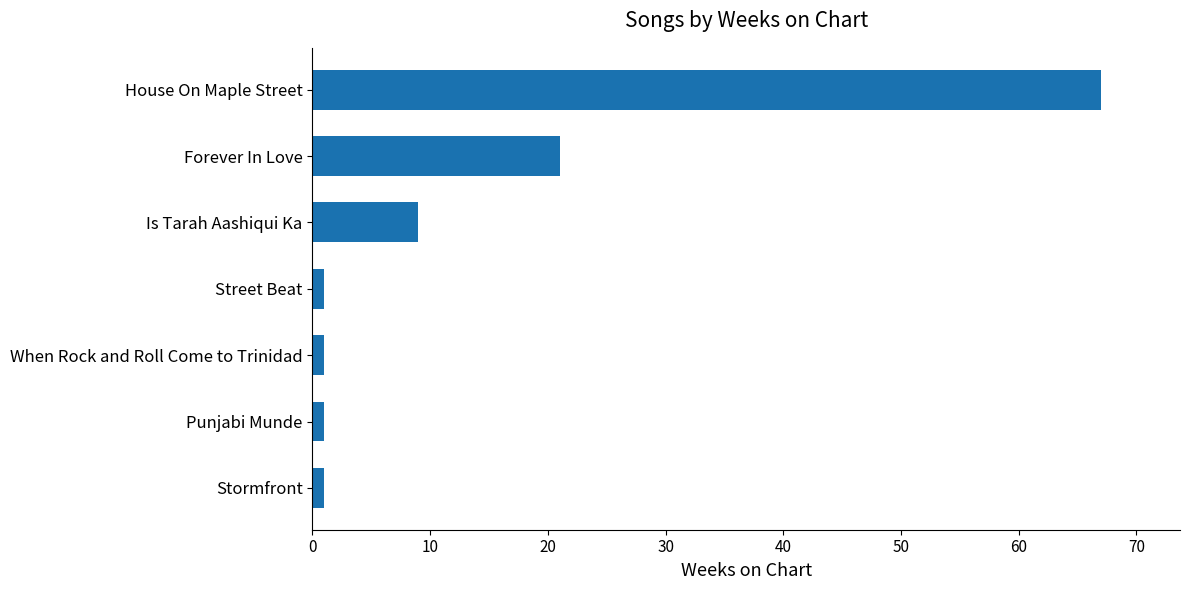

At which label is the value closest to 34?

Forever In Love